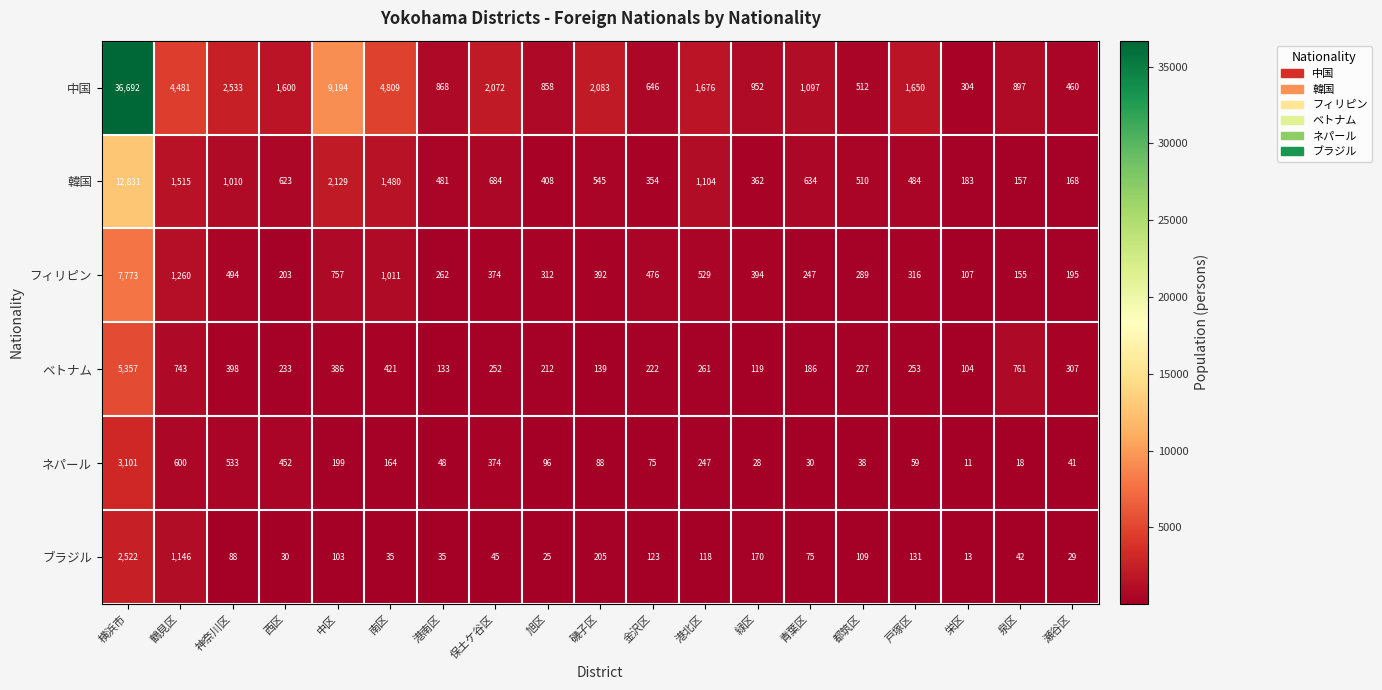

Where is 韓国 nearest to the value 6494?

中区